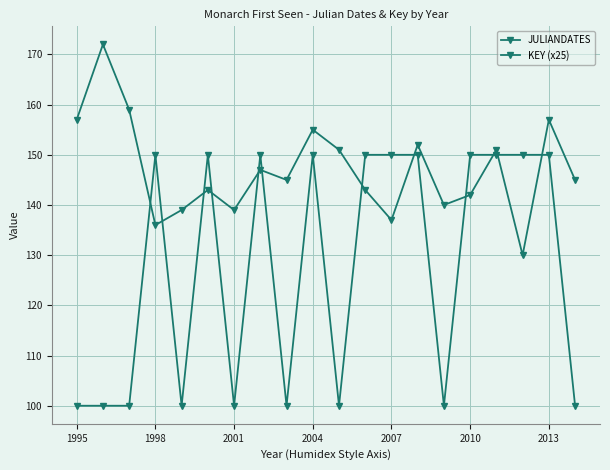

Does the chart have visible grid lines?

Yes